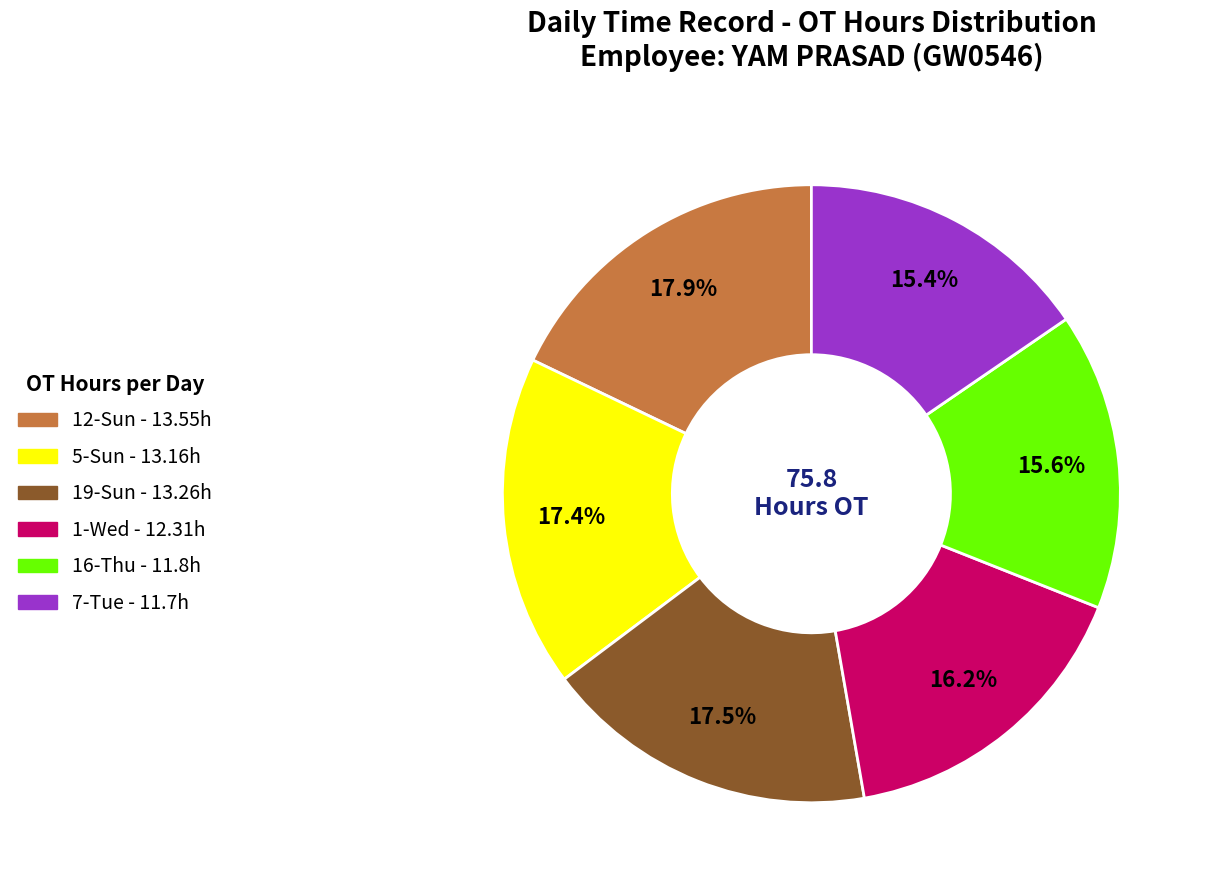

Does any single category account for the majority?

No